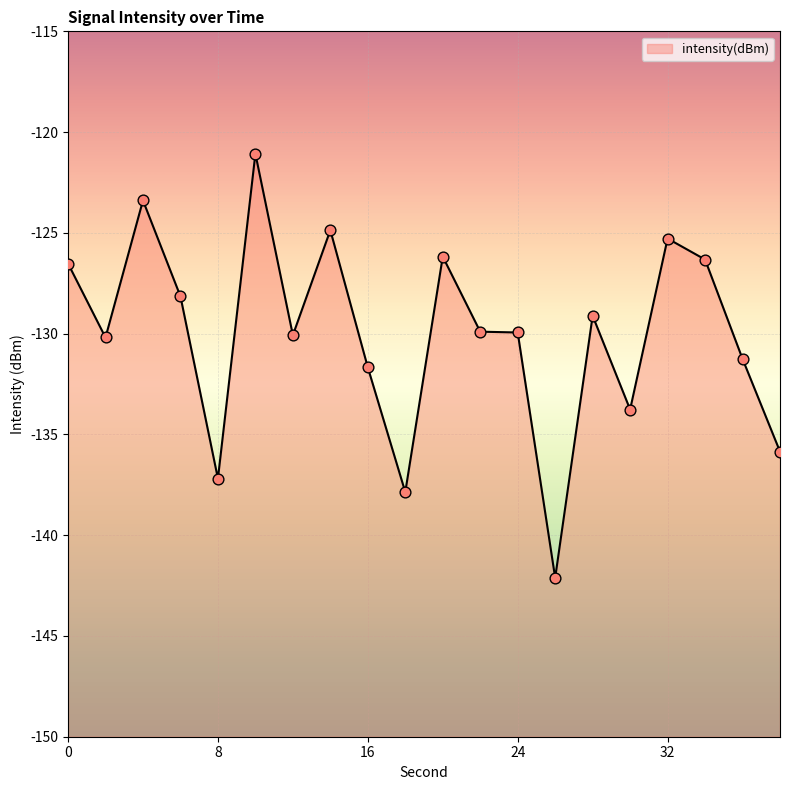

Which has a higher value, 24 or 2?

24